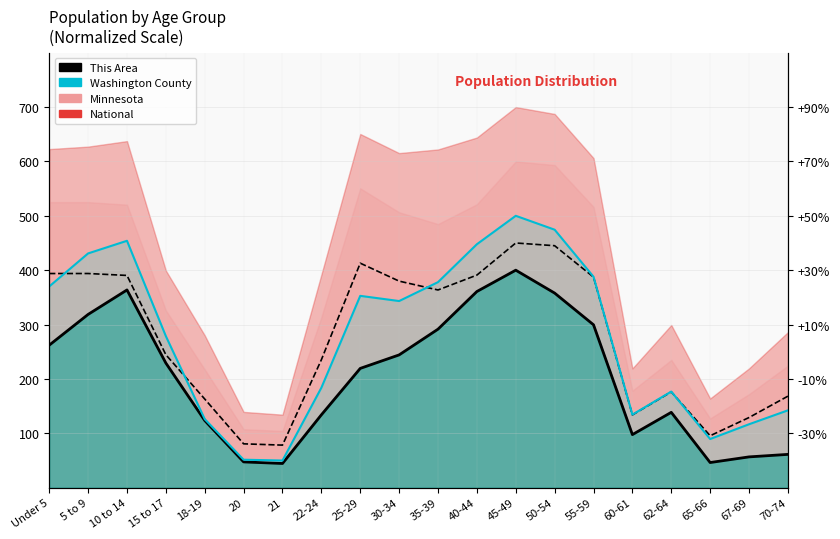

The This Area (line) series shows 357.9 at 50-54. True or false?

True